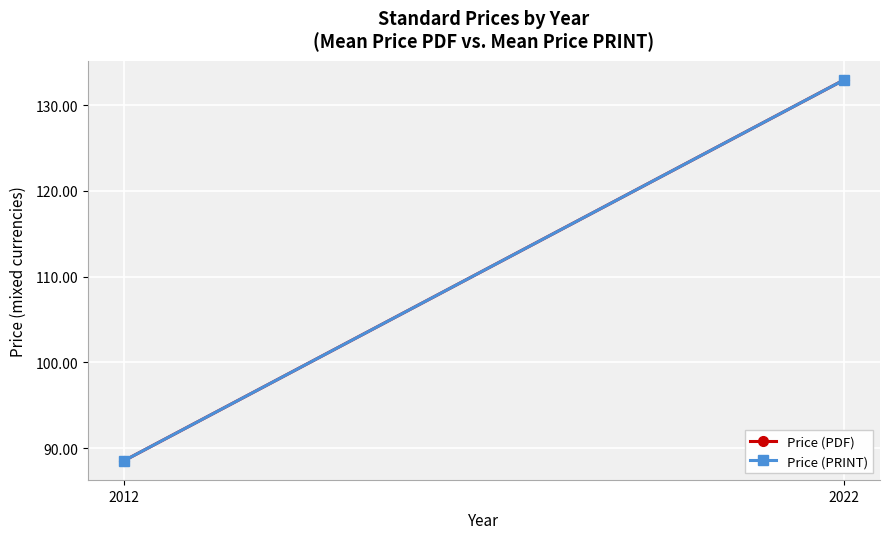

Reading right to left, list all the values displayed in this chart.

Price (PDF): 132.9	88.5
Price (PRINT): 132.9	88.5